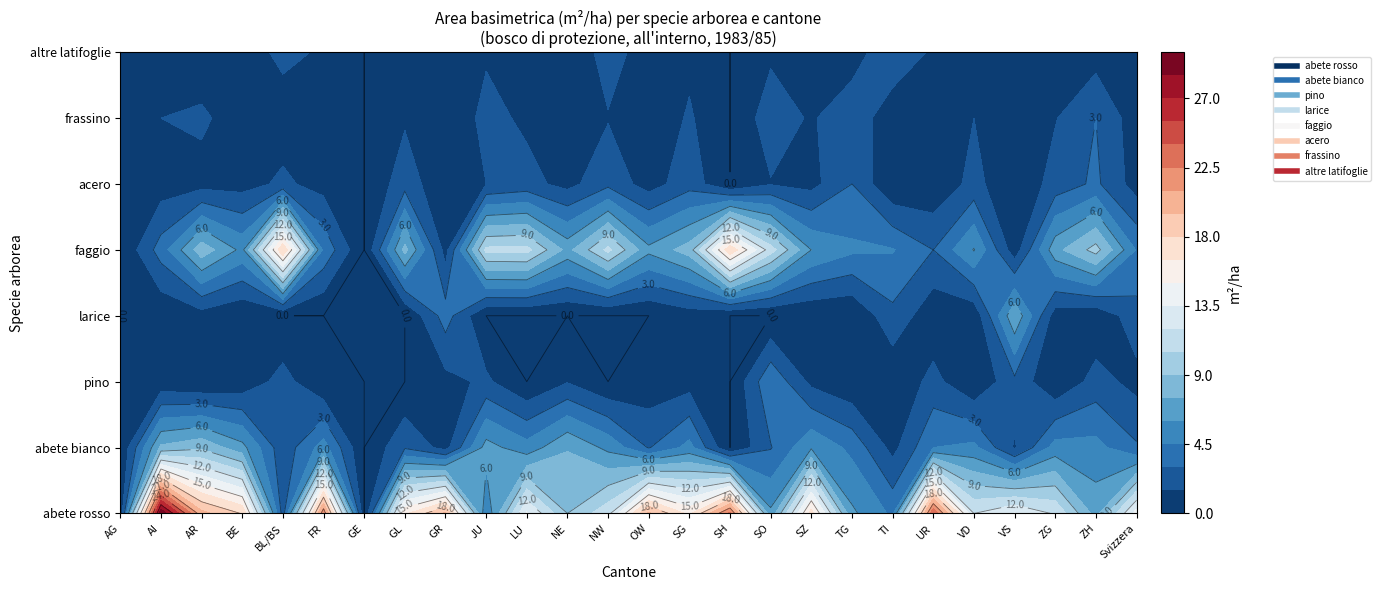

Rank the series at 17 from lowest to highest value.

larice, acero, pino, altre latifoglie, frassino, abete bianco, faggio, abete rosso